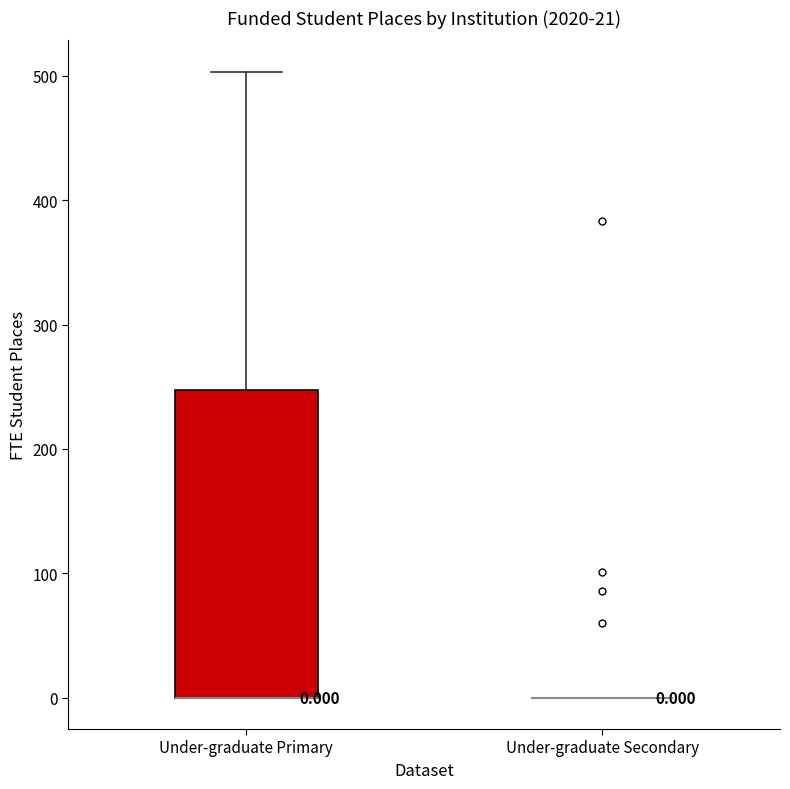

Comparing the boxes themselves (not the whiskers), which one is the tallest?

Under-graduate Primary